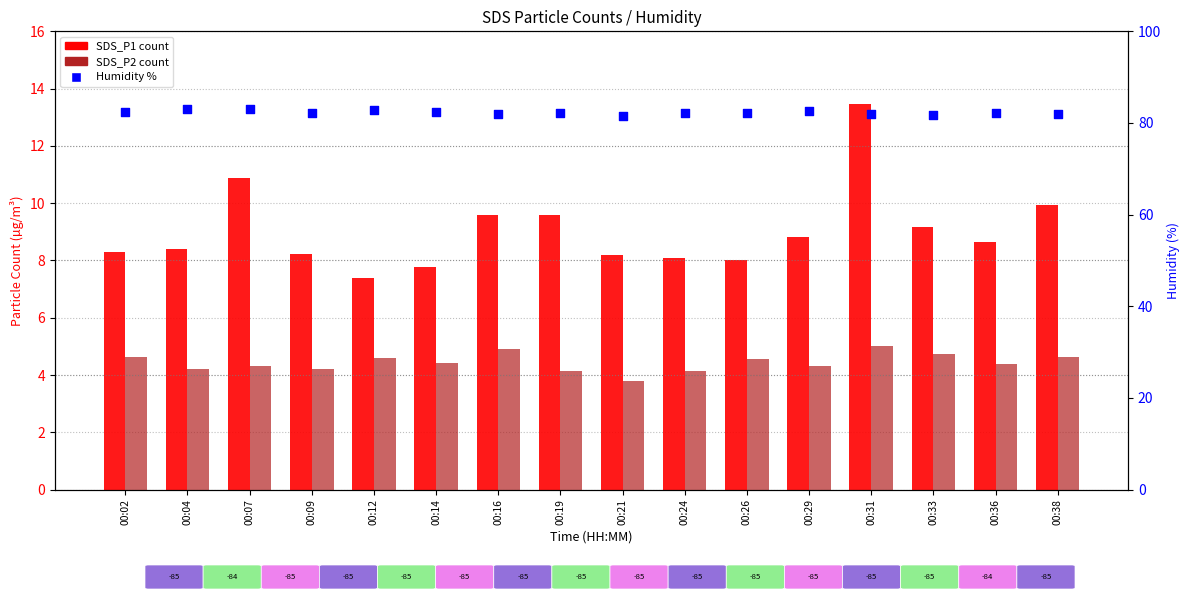

Which series has the largest total across all categories?

Humidity %